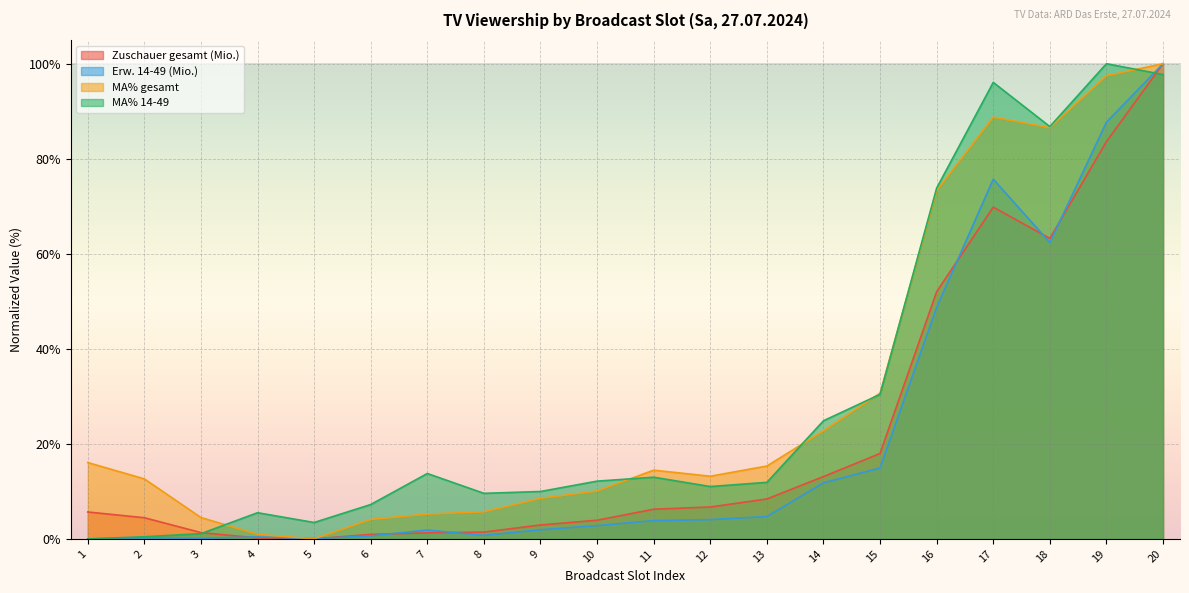

Count the number of data series in this chart.

4